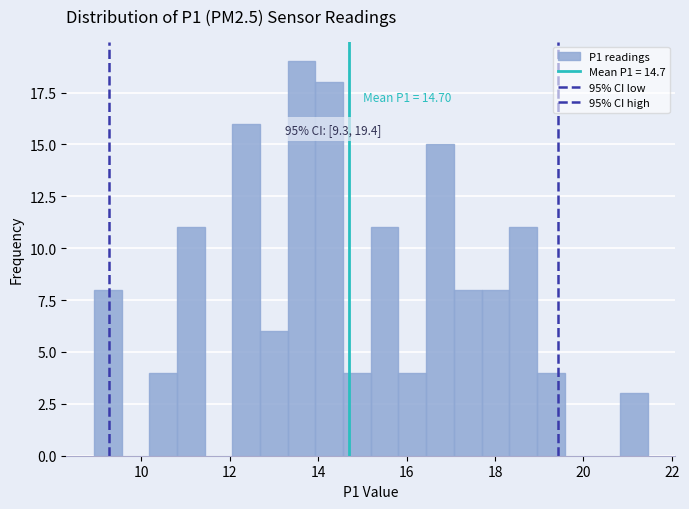

Around what value on the x-axis is the tallest bar? Give the approximate position of its centre, as read against the axis.

13.6